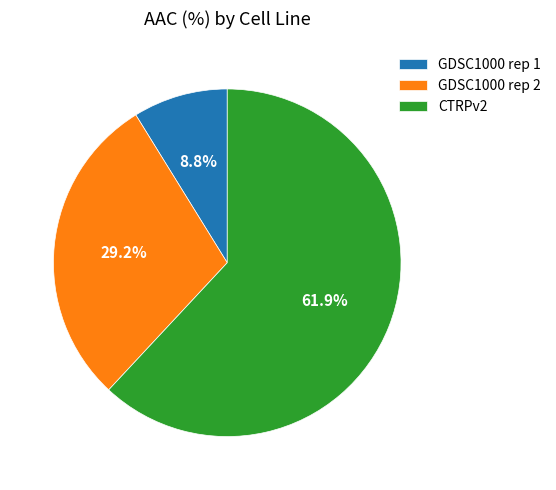

To the nearest percent, what is the combined percentage of CTRPv2 and GDSC1000 rep 1?

71%